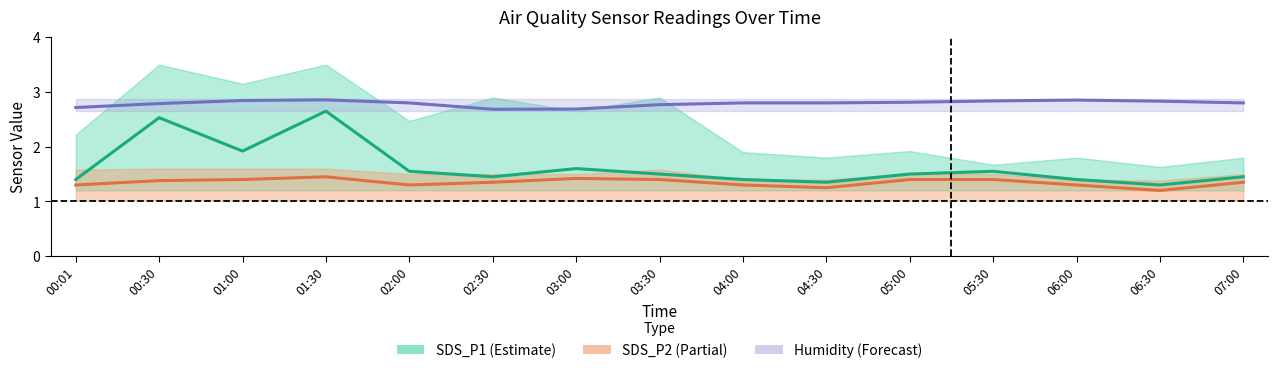

Which series changed the most between 05:00 and 05:30?

SDS_P1